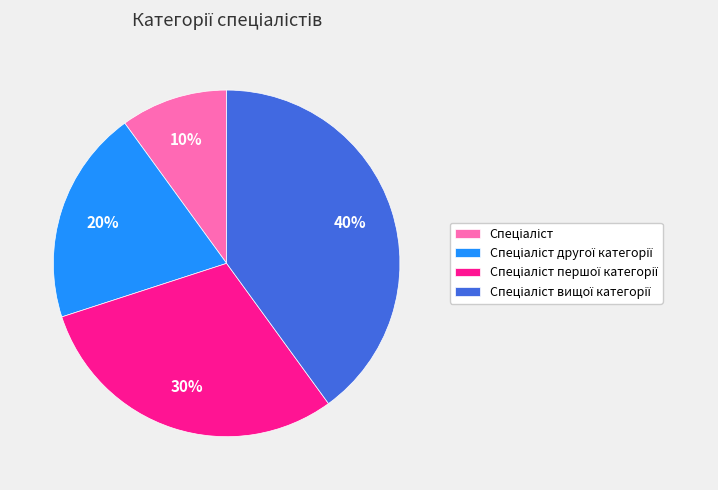

To the nearest percent, what is the difference between the largest and smallest slice percentages?

30%